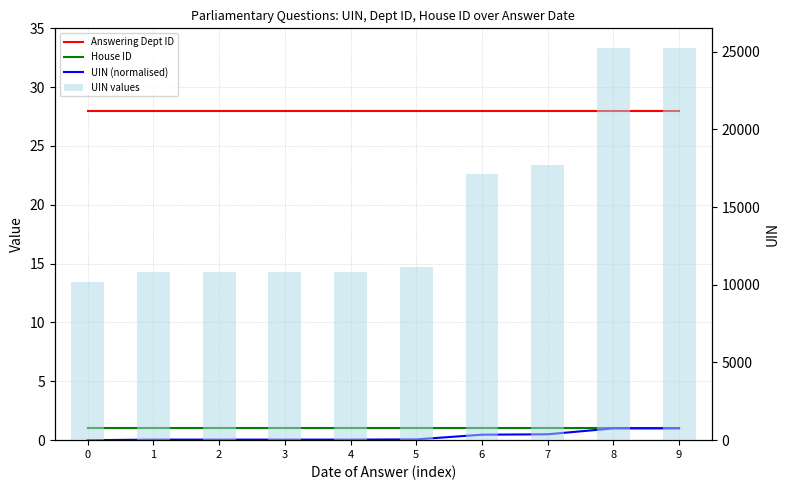

At which label does UIN (normalised) reach its peak?

9